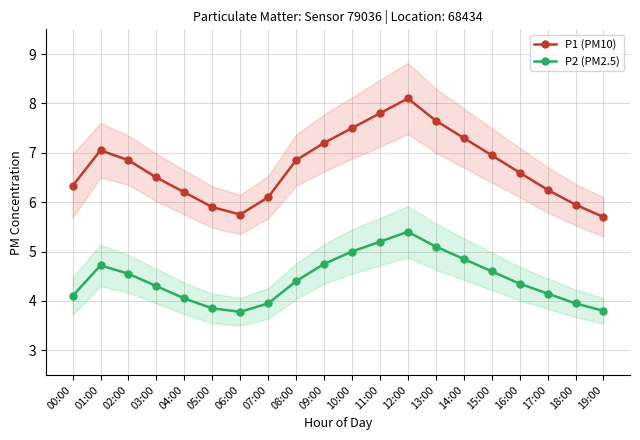

What is the difference between the maximum and second lowest values in the P2 (PM2.5) series?

1.6